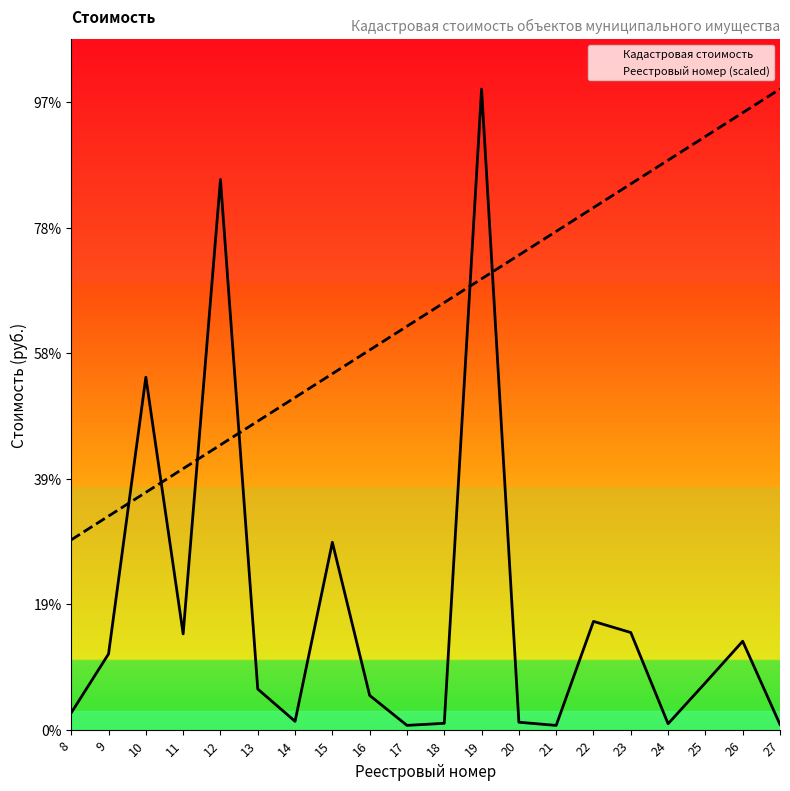

List the series in order of their peak value, lowest first.

Кадастровая стоимость, Реестровый номер (scaled)